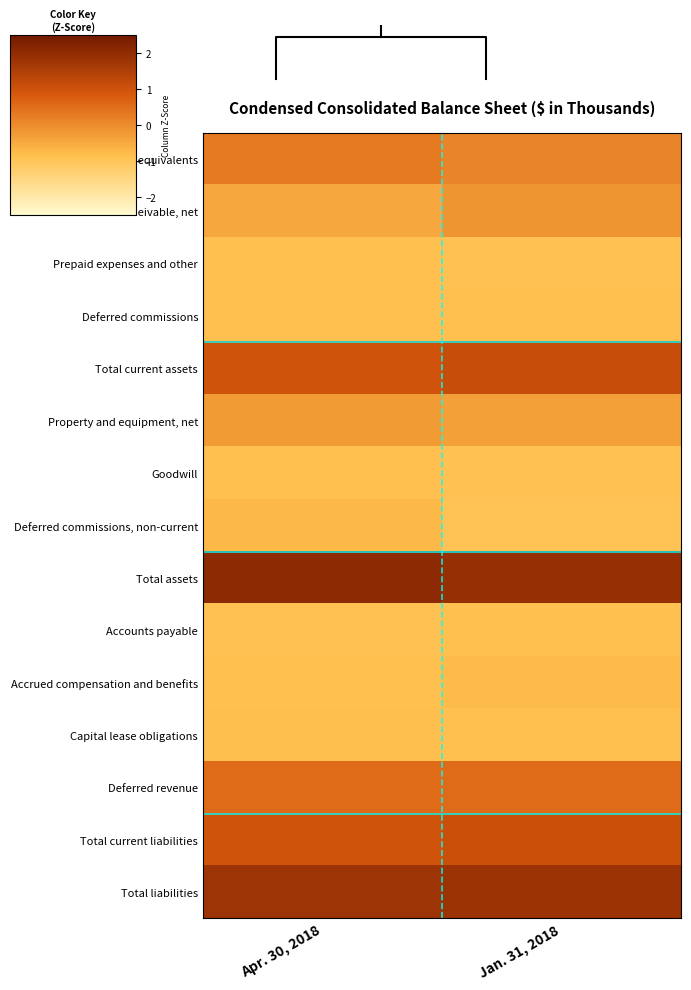

How many categories are shown in the chart?

2